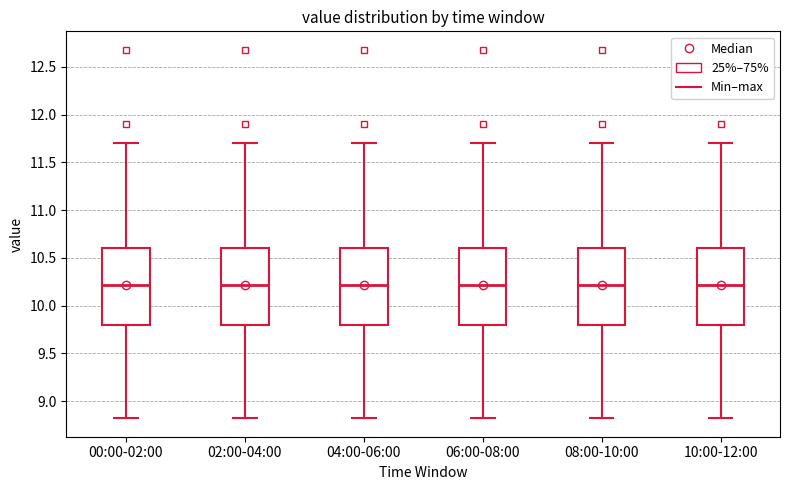

Reading left to right, transcribe this box plot: for each box, give where its median line is, the range the box spans, and where its two whiskers end, as read against the y-axis. The values are not printed on the chart, so give them approximately, as read against the axis.

00:00-02:00: median 10.2, box 9.8 to 10.6, whiskers 8.8 to 11.7
02:00-04:00: median 10.2, box 9.8 to 10.6, whiskers 8.8 to 11.7
04:00-06:00: median 10.2, box 9.8 to 10.6, whiskers 8.8 to 11.7
06:00-08:00: median 10.2, box 9.8 to 10.6, whiskers 8.8 to 11.7
08:00-10:00: median 10.2, box 9.8 to 10.6, whiskers 8.8 to 11.7
10:00-12:00: median 10.2, box 9.8 to 10.6, whiskers 8.8 to 11.7